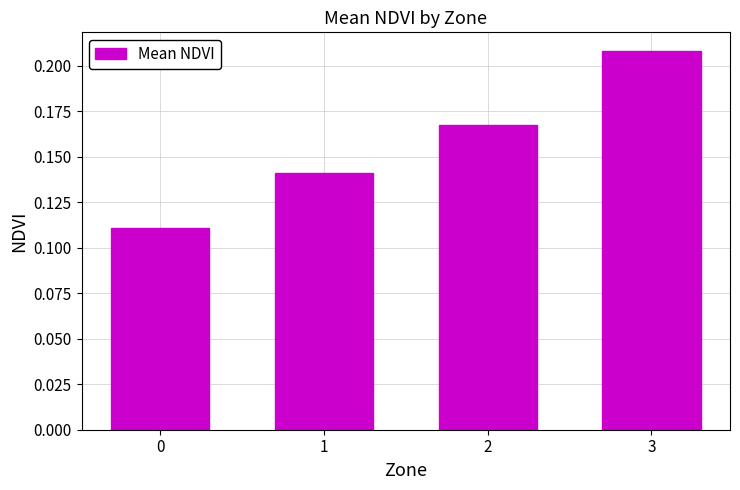

The chart shows a value of 0.3 at 2. True or false?

False